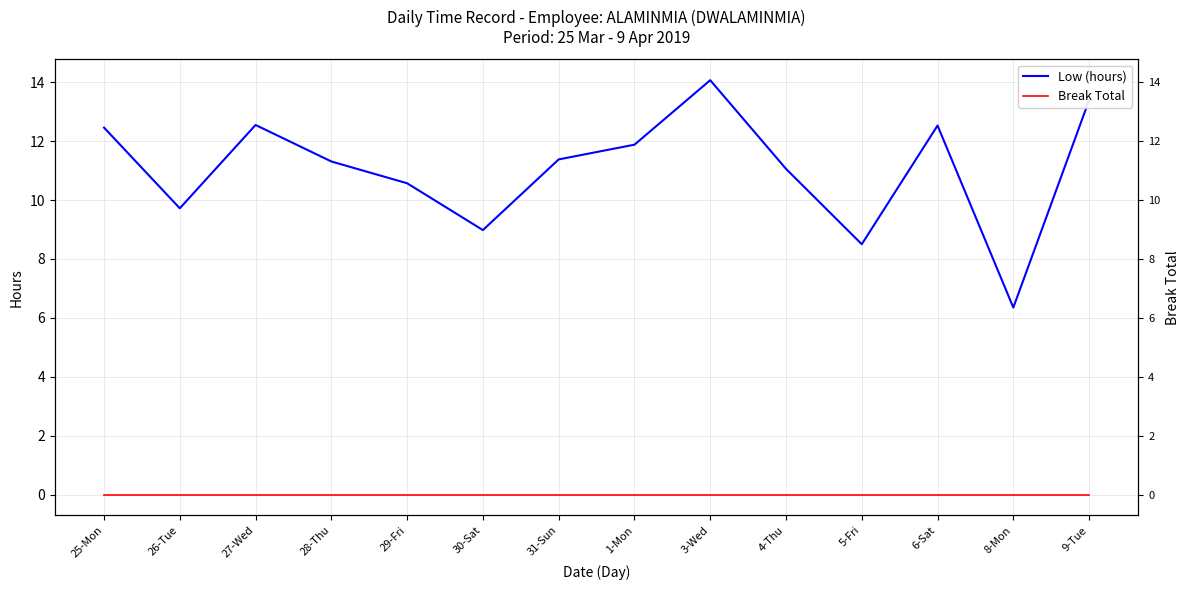

At which category does the chart reach its peak across all series?

3-Wed